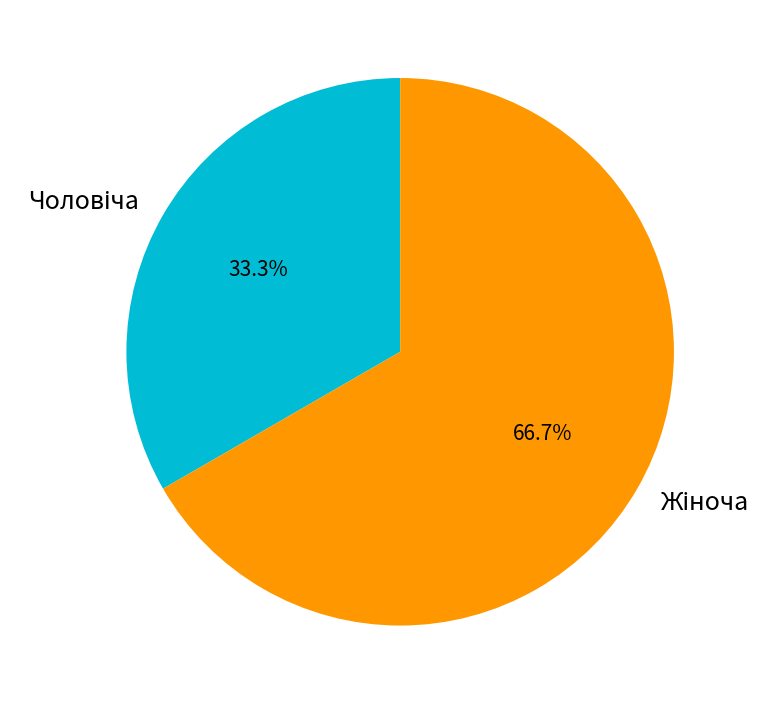

How many segments does this pie chart have?

2